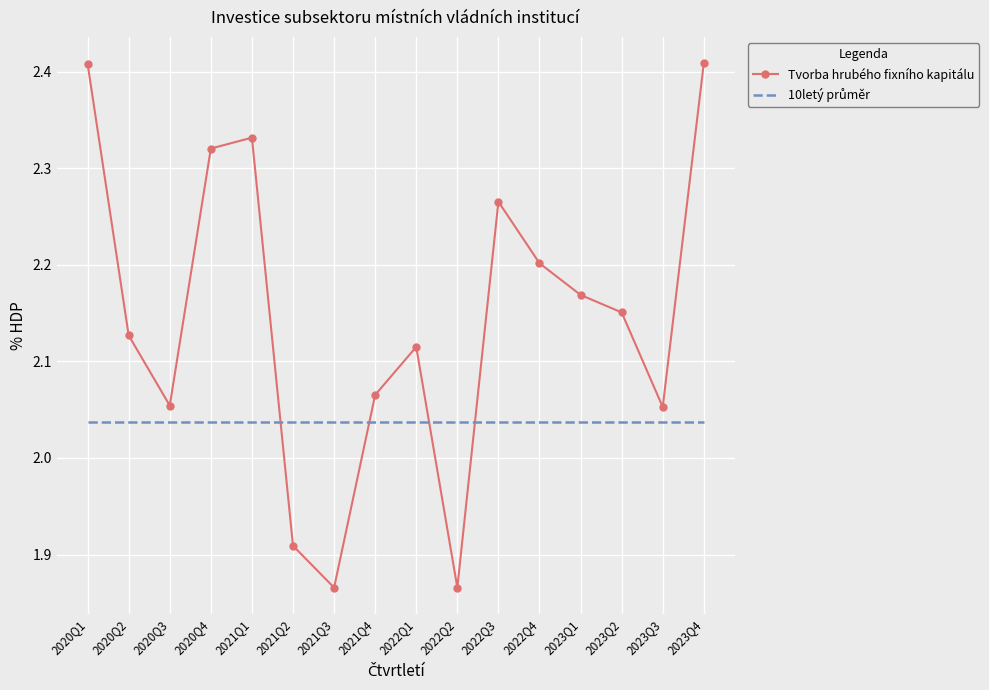

What is the difference between the maximum and minimum values in the Tvorba hrubého fixního kapitálu series?

0.5